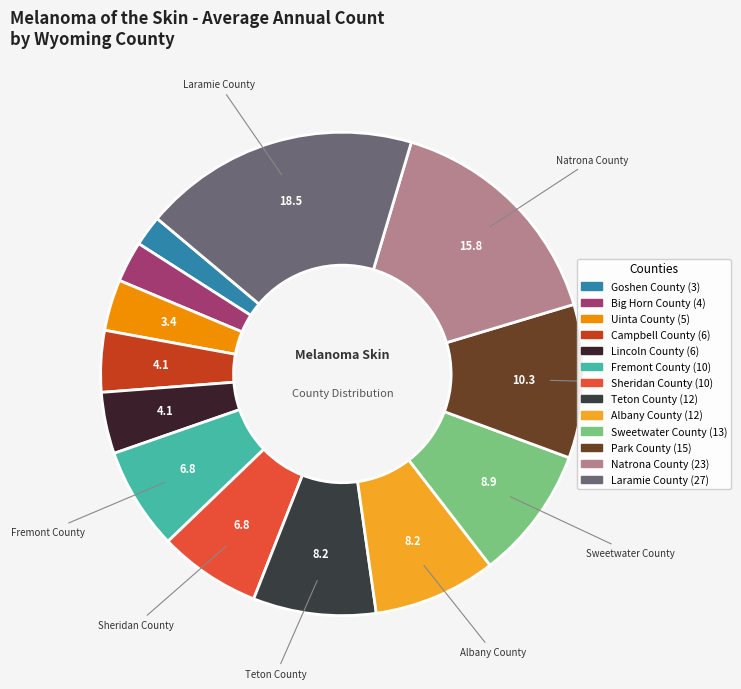

Count the number of slices in the pie.

13